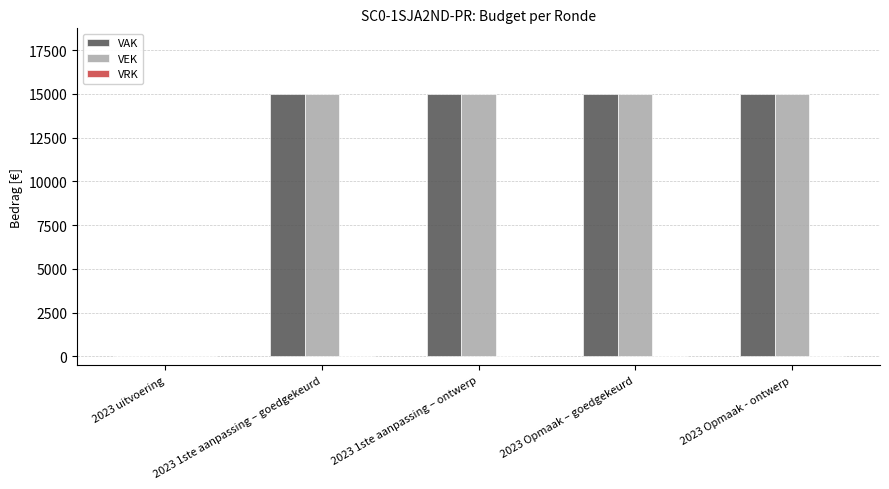

What is the sum of all VAK values?

60000